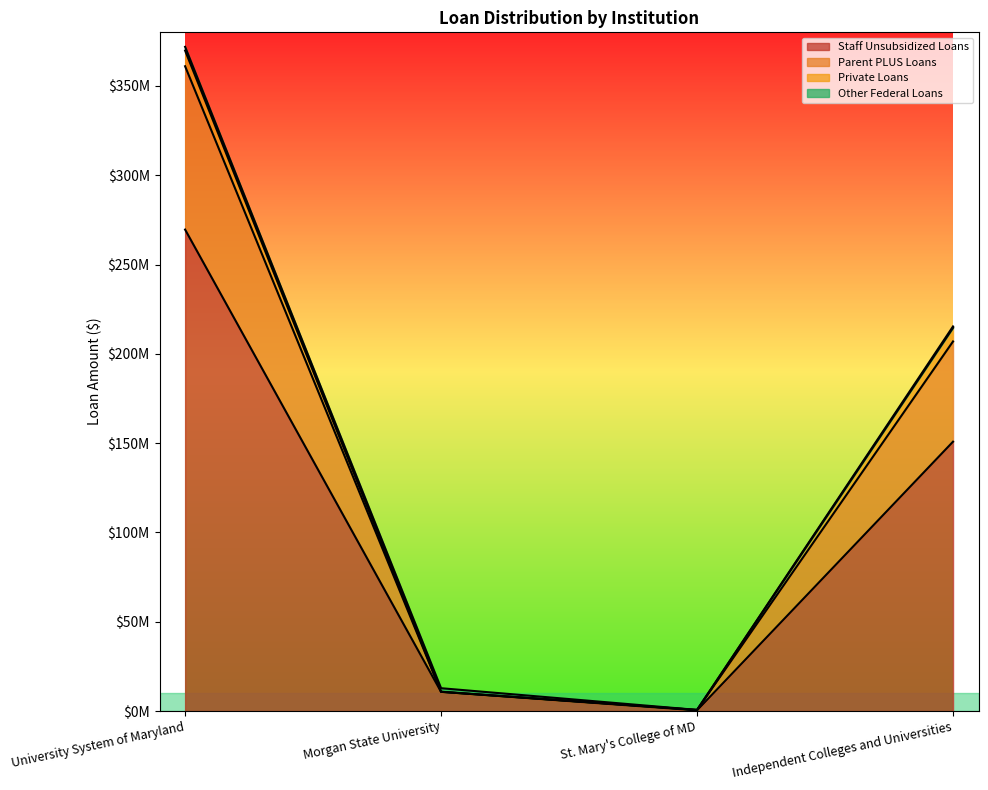

How many values in the Staff Unsubsidized Loans series exceed 150813785?

1